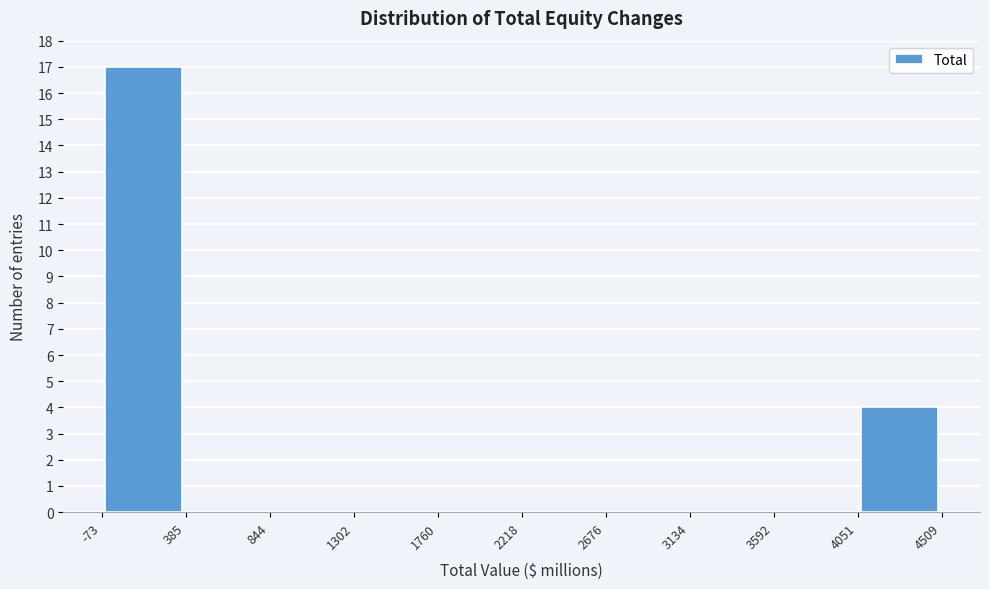

Reading left to right, transcribe this chart: for each bar, give the range it covers on the x-axis and its height. The values are not printed on the chart, so give them approximately, as read against the axis.

-73 to 385: 17
385 to 844: 0
844 to 1302: 0
1302 to 1760: 0
1760 to 2218: 0
2218 to 2676: 0
2676 to 3134: 0
3134 to 3592: 0
3592 to 4051: 0
4051 to 4509: 4